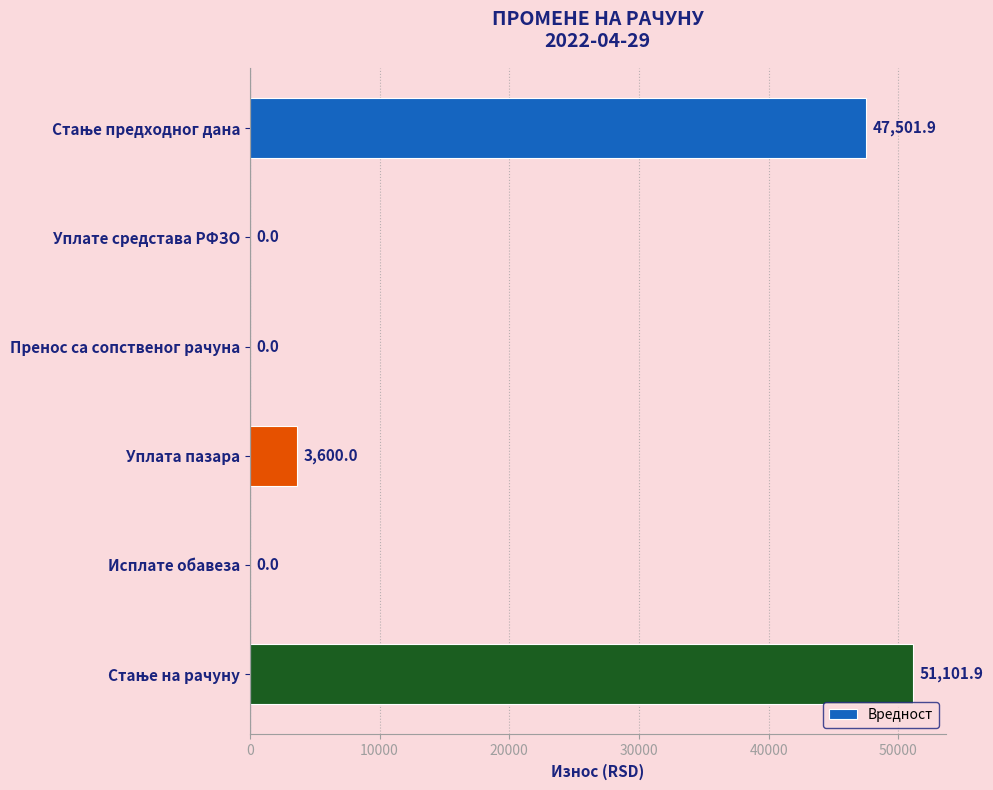

Is it true that the value at Уплате средстава РФЗО is -22802.4?

False